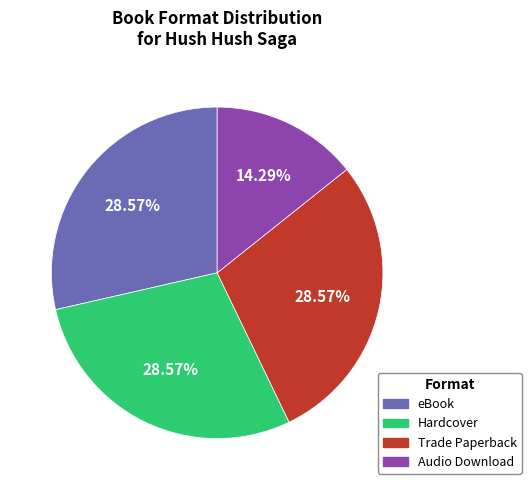

Does any single category account for the majority?

No